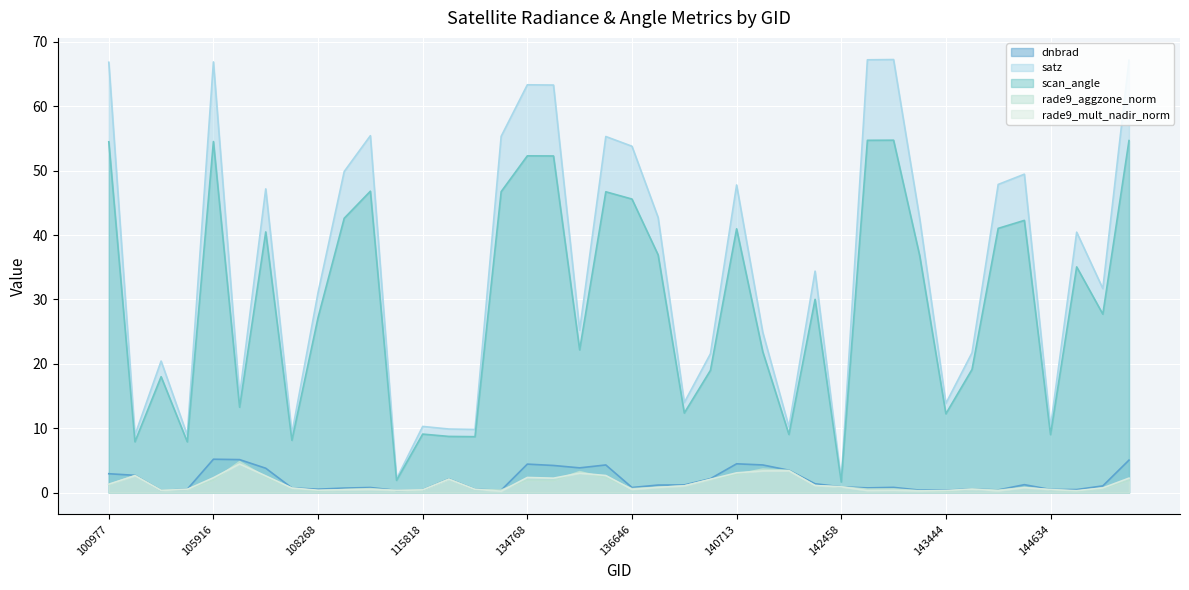

Where do rade9_mult_nadir_norm and dnbrad first cross each other?

142265 and 142458